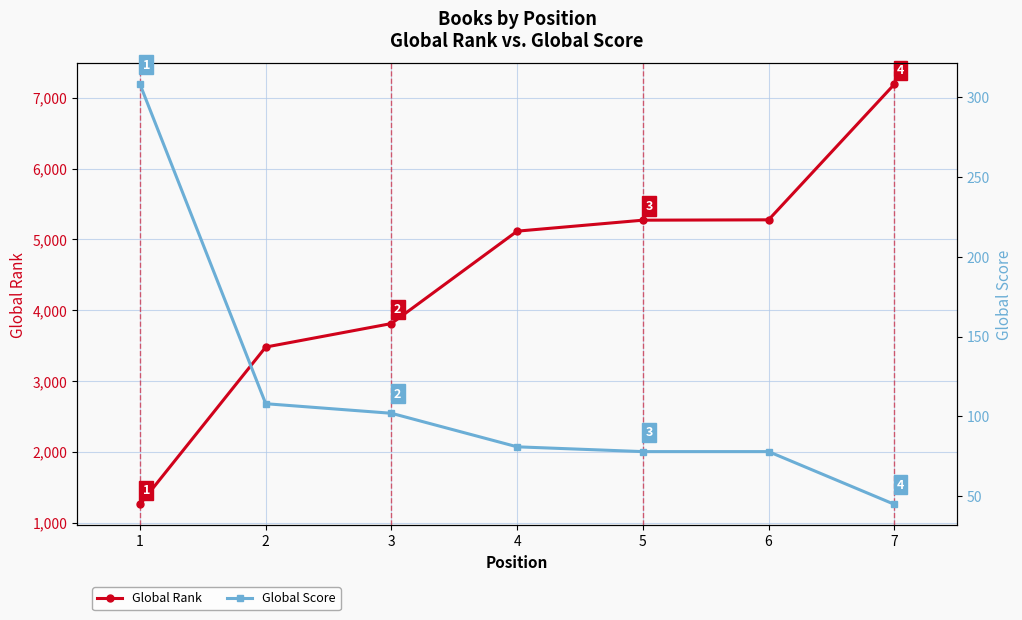

True or false: Global Score has a value of 308 at 1.

True